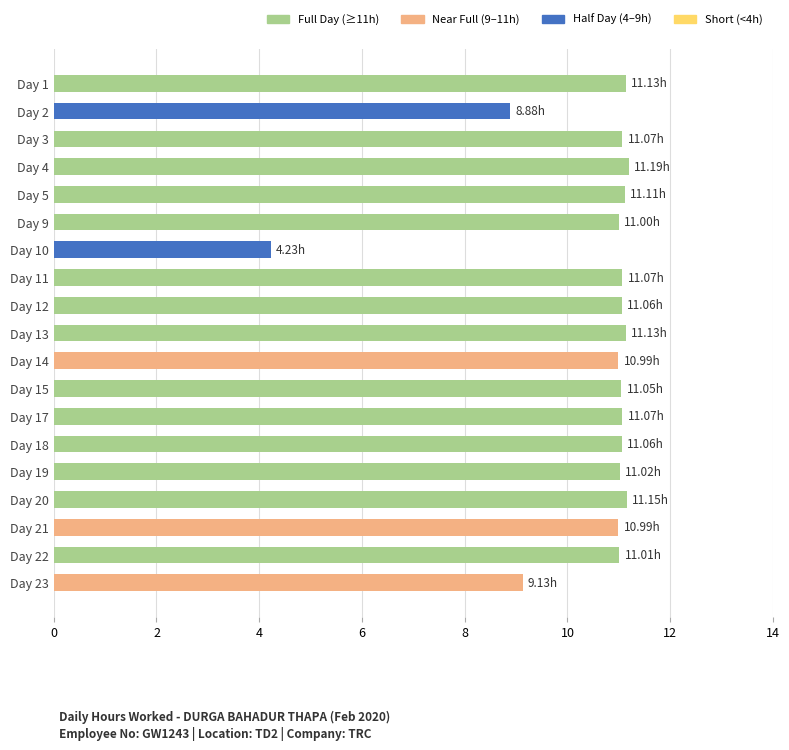

Approximately how many times larger is the value at Day 19 compared to Day 23?

1.2